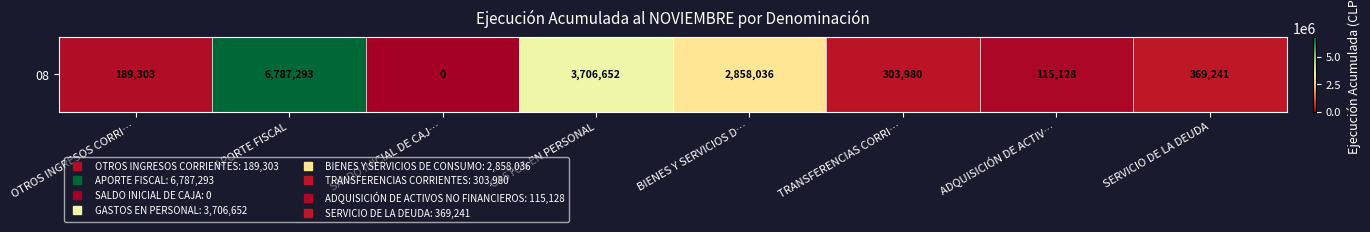

The chart shows a value of 59226 at ADQUISICIÓN DE ACTIV…. True or false?

False